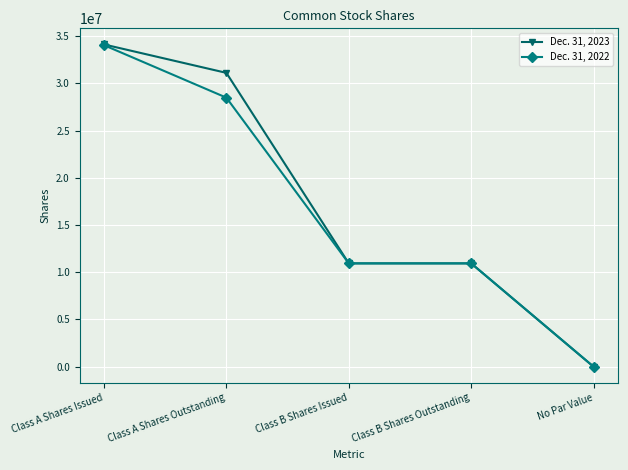

Which series has the widest spread of values?

Dec. 31, 2023